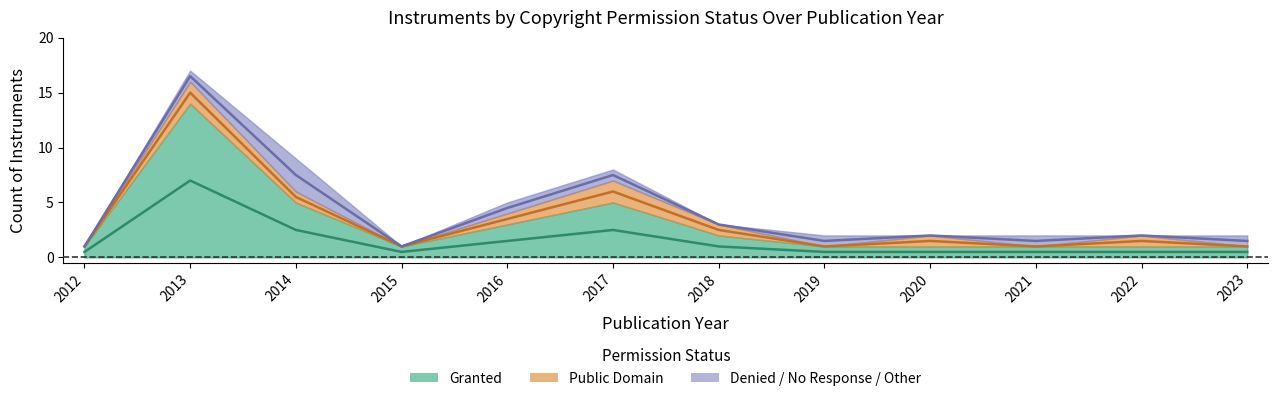

Reading left to right, list all the values displayed in this chart.

Granted: 2012=1	2013=14	2014=5	2015=1	2016=3	2017=5	2018=2	2019=1	2020=1	2021=1	2022=1	2023=1
Public Domain: 2012=0	2013=2	2014=1	2015=0	2016=1	2017=2	2018=1	2019=0	2020=1	2021=0	2022=1	2023=0
Denied / No Response / Other: 2012=0	2013=1	2014=3	2015=0	2016=1	2017=1	2018=0	2019=1	2020=0	2021=1	2022=0	2023=1